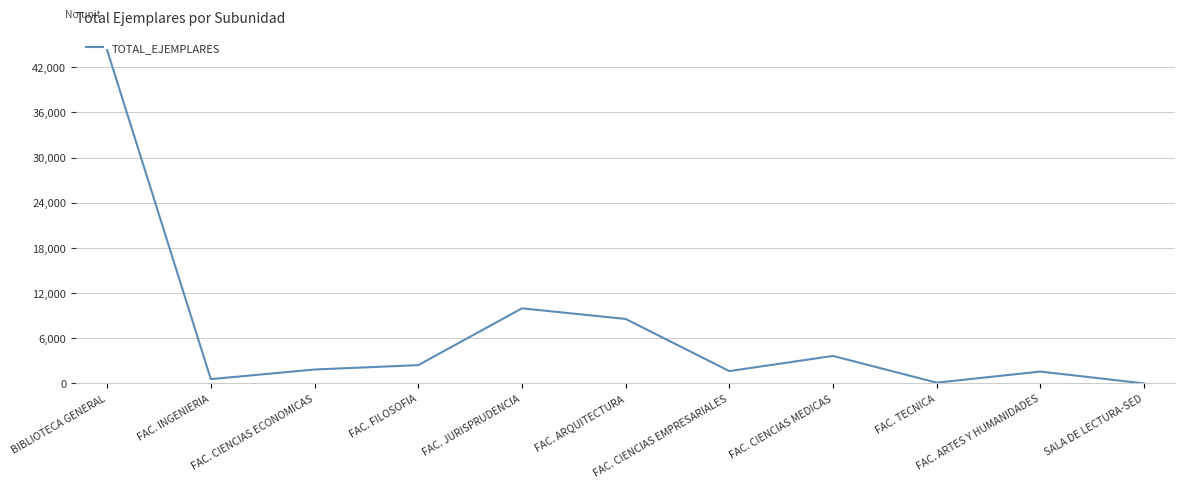

Is it true that the value at FAC. TECNICA is 111?

True